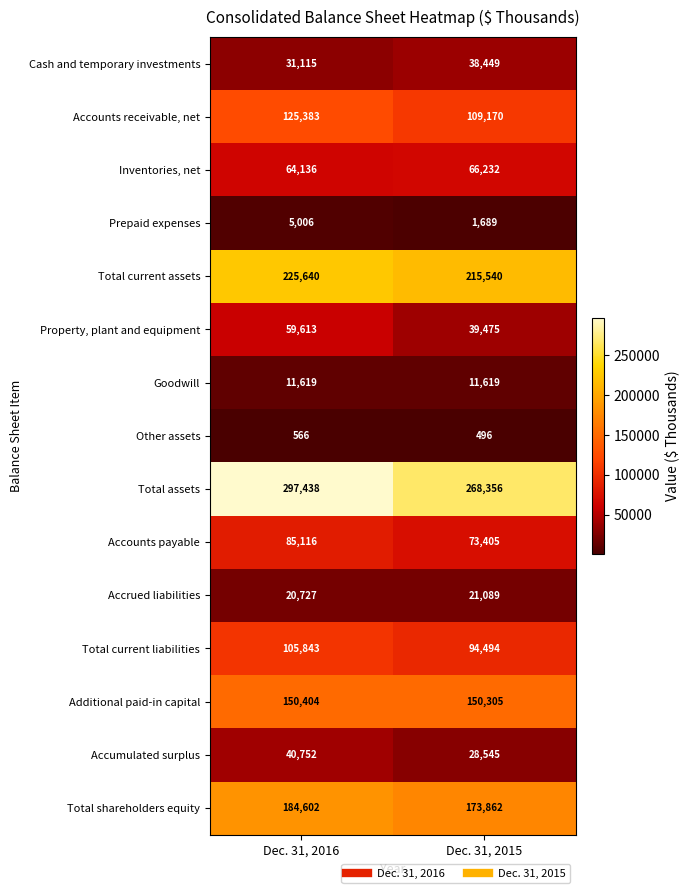

At Dec. 31, 2015, list the series in order from largest to smallest.

Total assets, Total current assets, Total shareholders equity, Additional paid-in capital, Accounts receivable, net, Total current liabilities, Accounts payable, Inventories, net, Property, plant and equipment, Cash and temporary investments, Accumulated surplus, Accrued liabilities, Goodwill, Prepaid expenses, Other assets